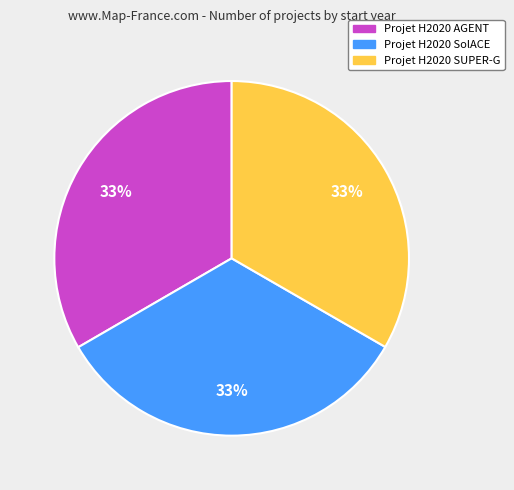

Is it true that Projet H2020 SUPER-G is 33% of the pie?

True